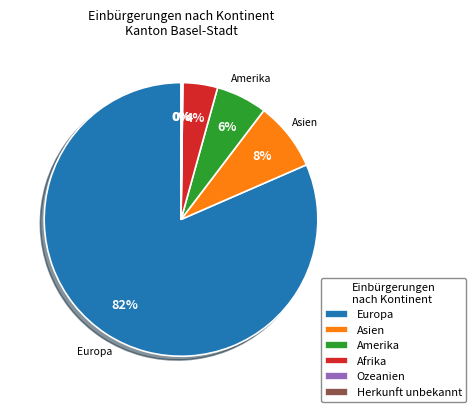

Does Europa account for over 50% of the chart?

Yes